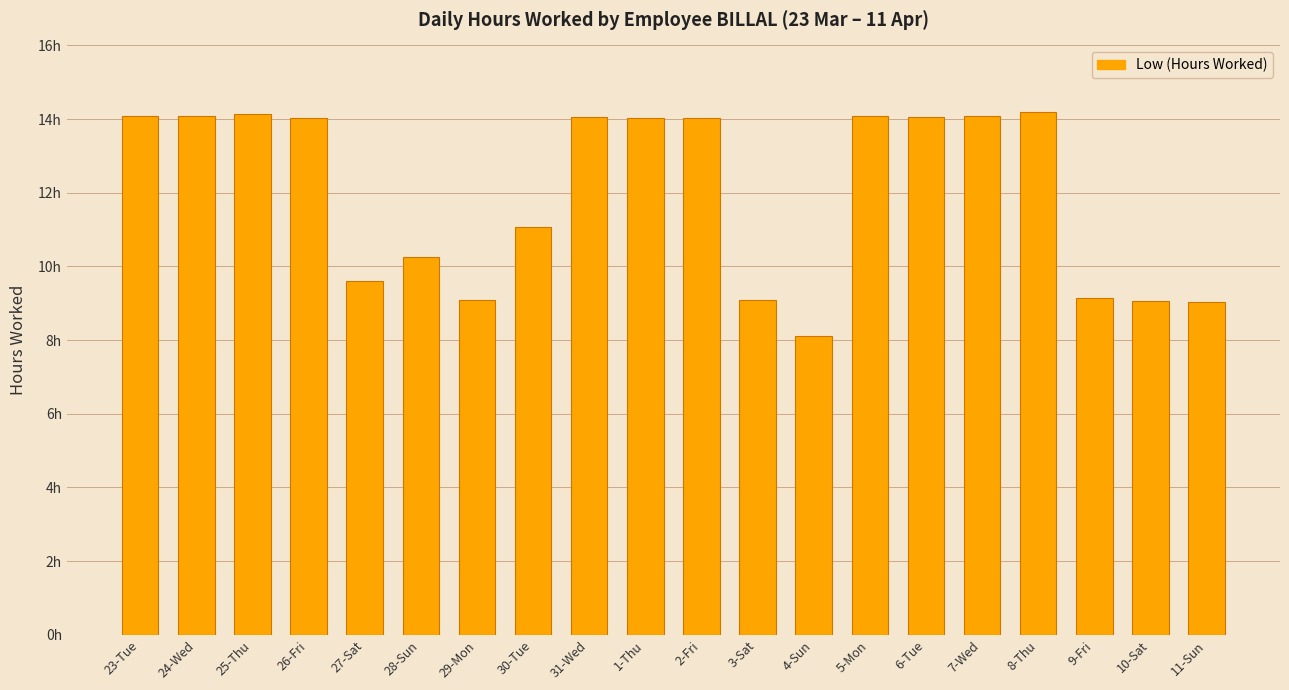

List the labels in order of value, smallest first.

4-Sun, 11-Sun, 10-Sat, 3-Sat, 29-Mon, 9-Fri, 27-Sat, 28-Sun, 30-Tue, 1-Thu, 2-Fri, 26-Fri, 31-Wed, 6-Tue, 5-Mon, 7-Wed, 24-Wed, 23-Tue, 25-Thu, 8-Thu